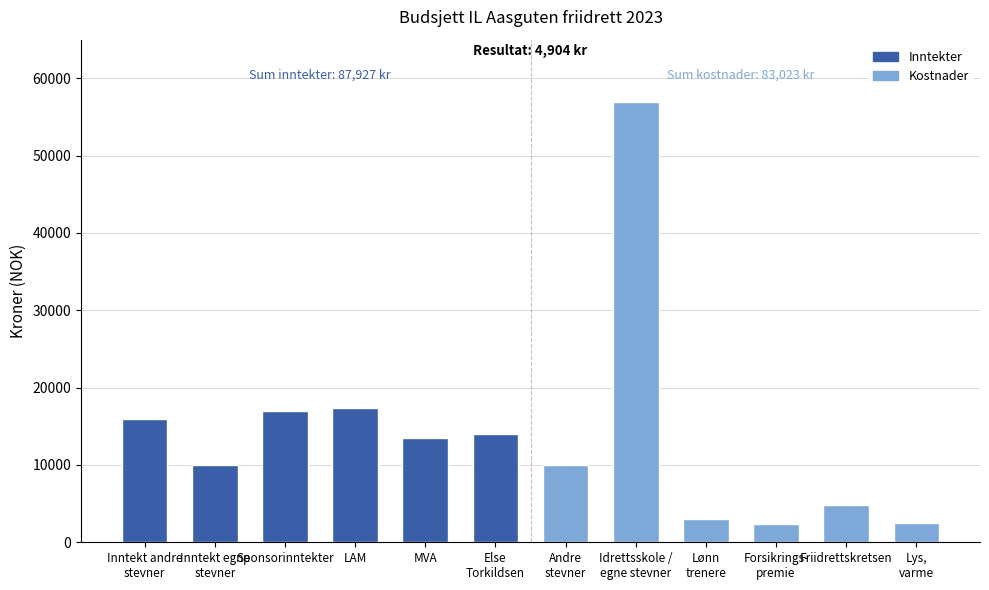

Approximately how many times larger is the value at Friidrettskretsen compared to MVA?

0.4